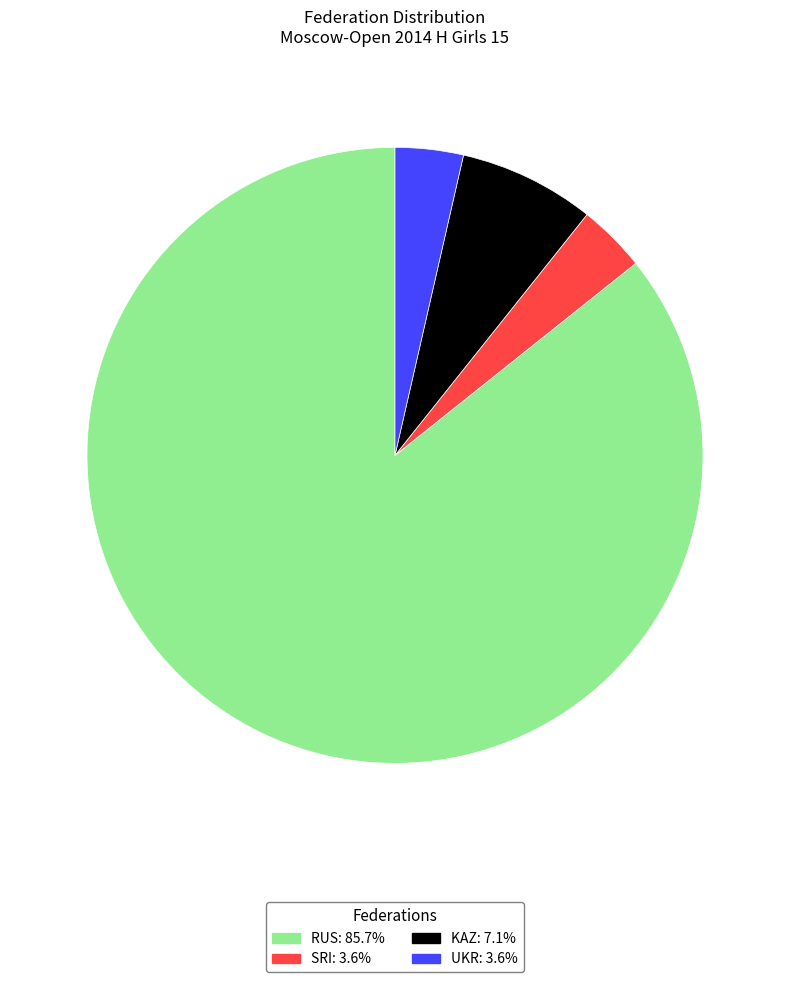

Do RUS and SRI together represent more than half of the pie?

Yes